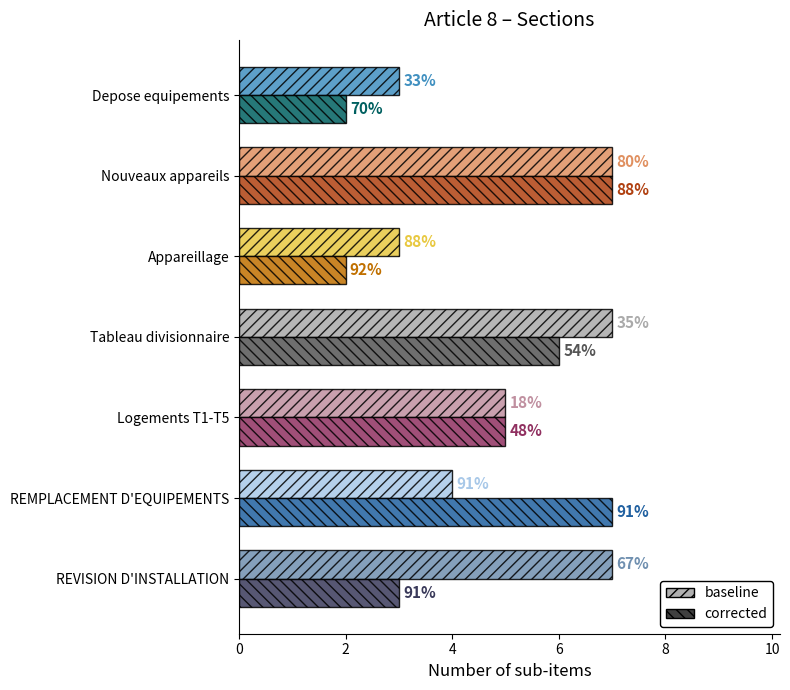

What is the average value of the baseline series?

5